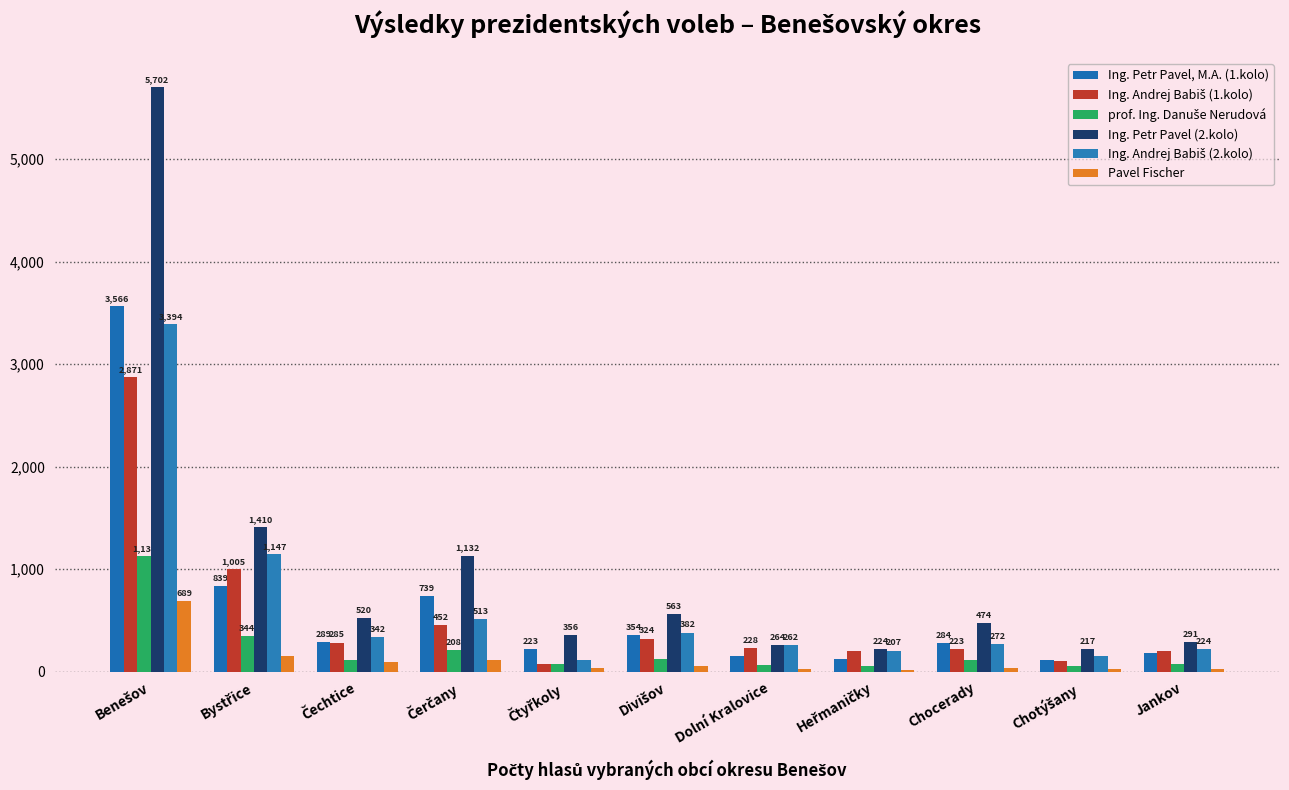

What is the maximum value shown in the chart?

5702